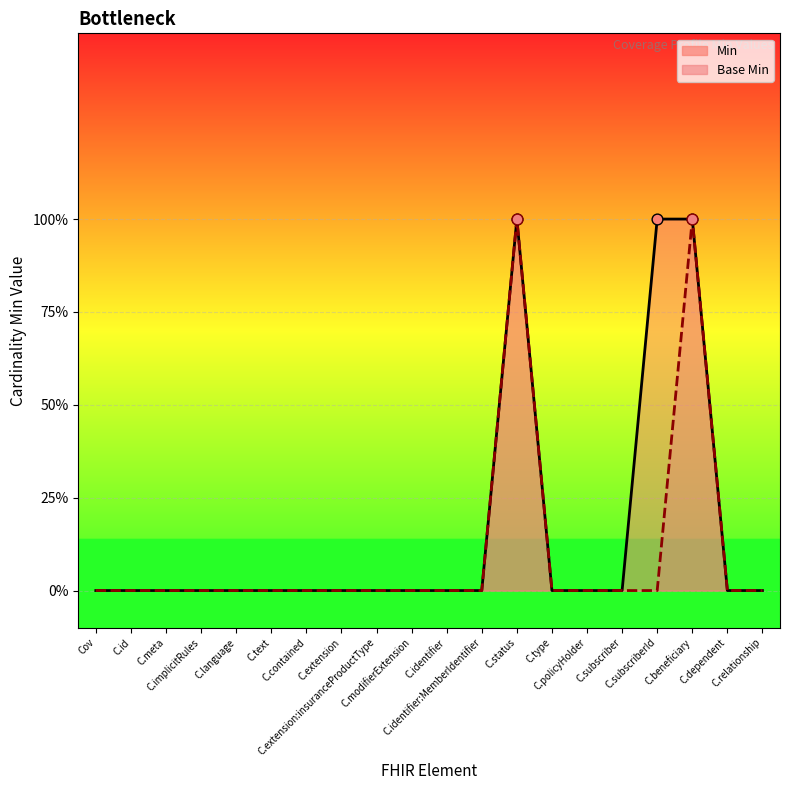

Which series reaches the maximum Y coordinate?

Min